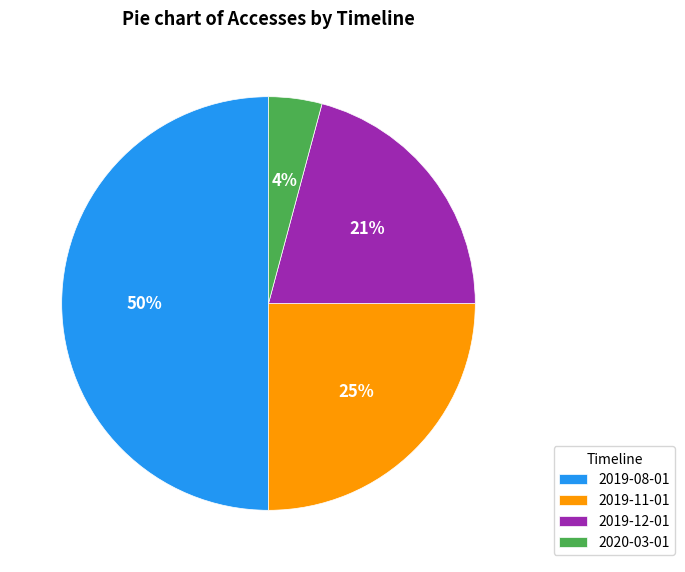

How many segments does this pie chart have?

4